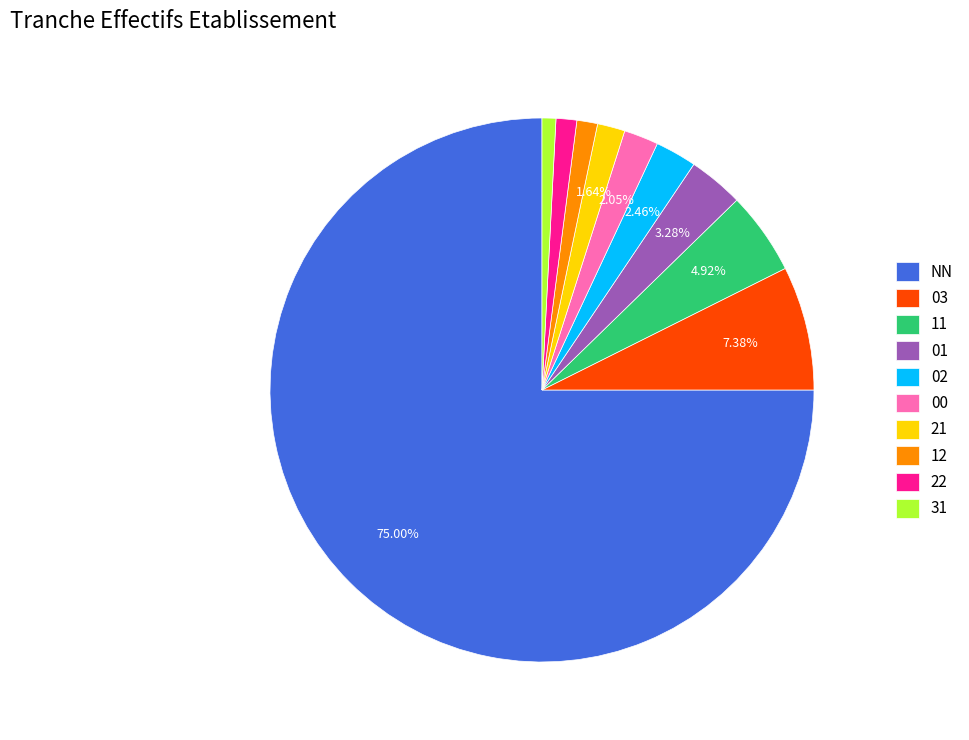

Does NN account for over 50% of the chart?

Yes